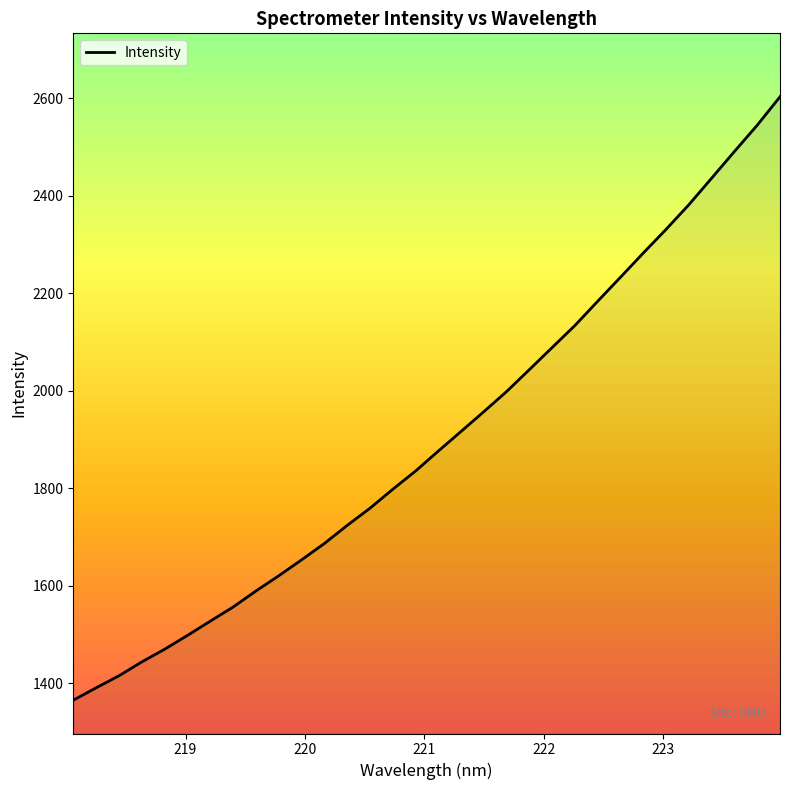

What is the greatest value displayed?

2602.5